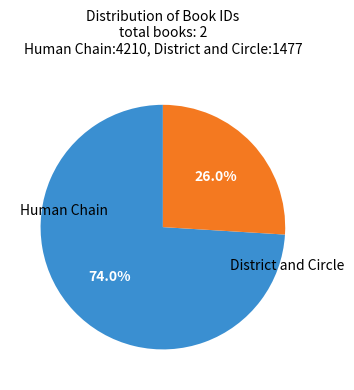

Is Human Chain the majority of the pie?

Yes